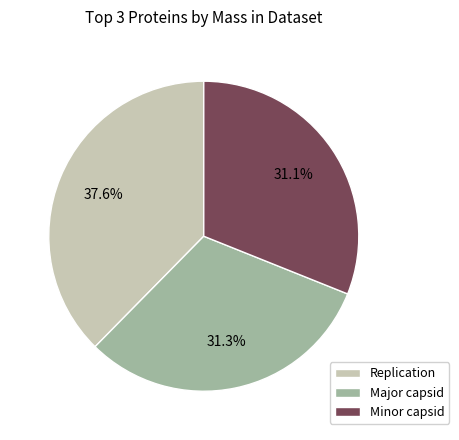

Which slice is the largest?

Replication